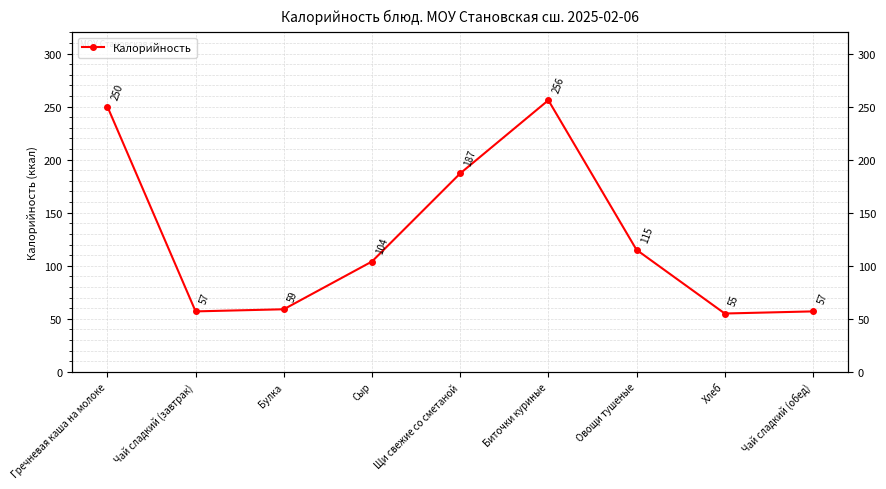

At which category does the data reach its first local peak?

Биточки куриные